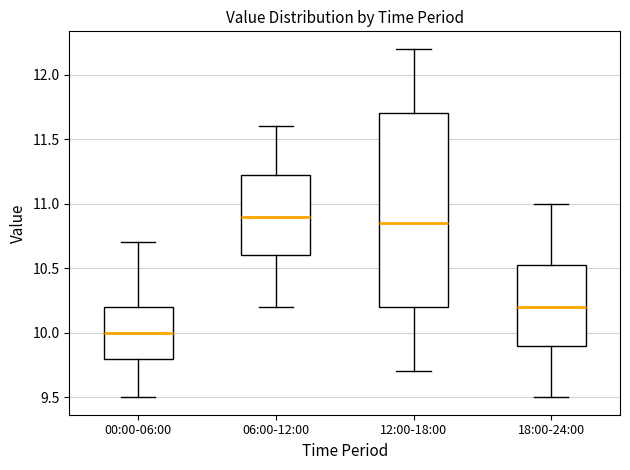

Comparing the boxes themselves (not the whiskers), which one is the tallest?

12:00-18:00